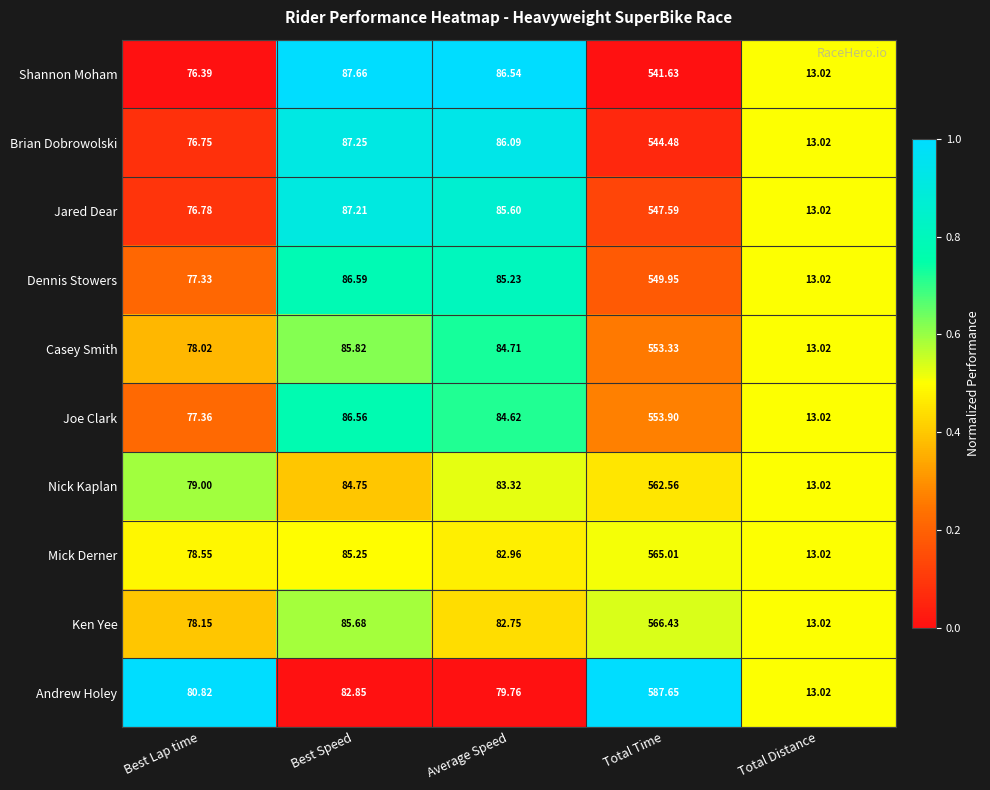

At which category is the sum across all series the highest?

Total Time